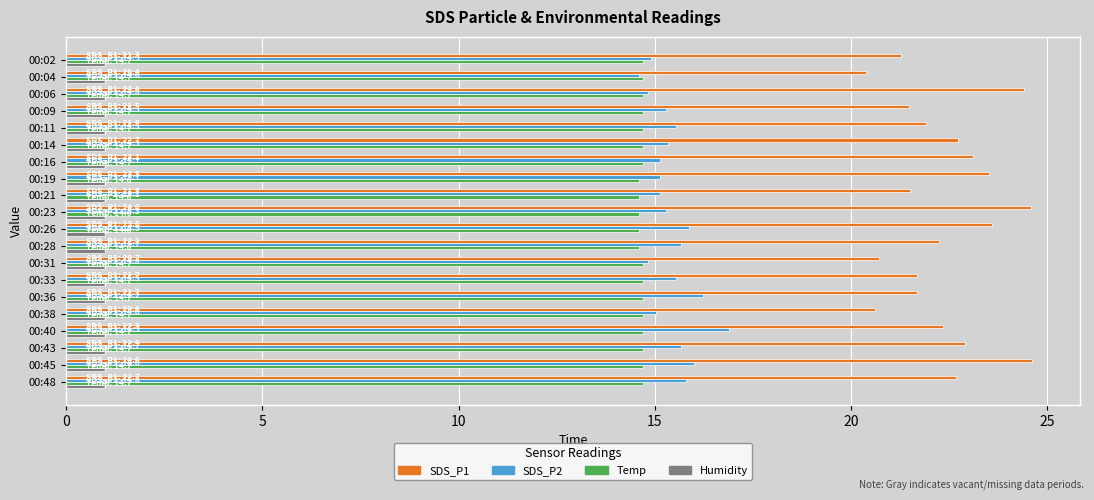

At which category is the sum across all series the highest?

00:45